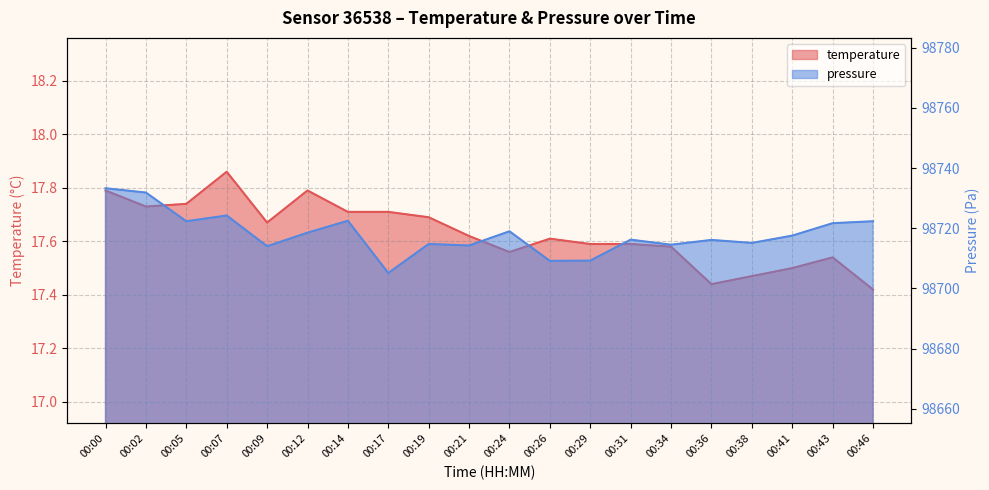

Rank the series at 00:12 from lowest to highest value.

temperature, pressure_norm